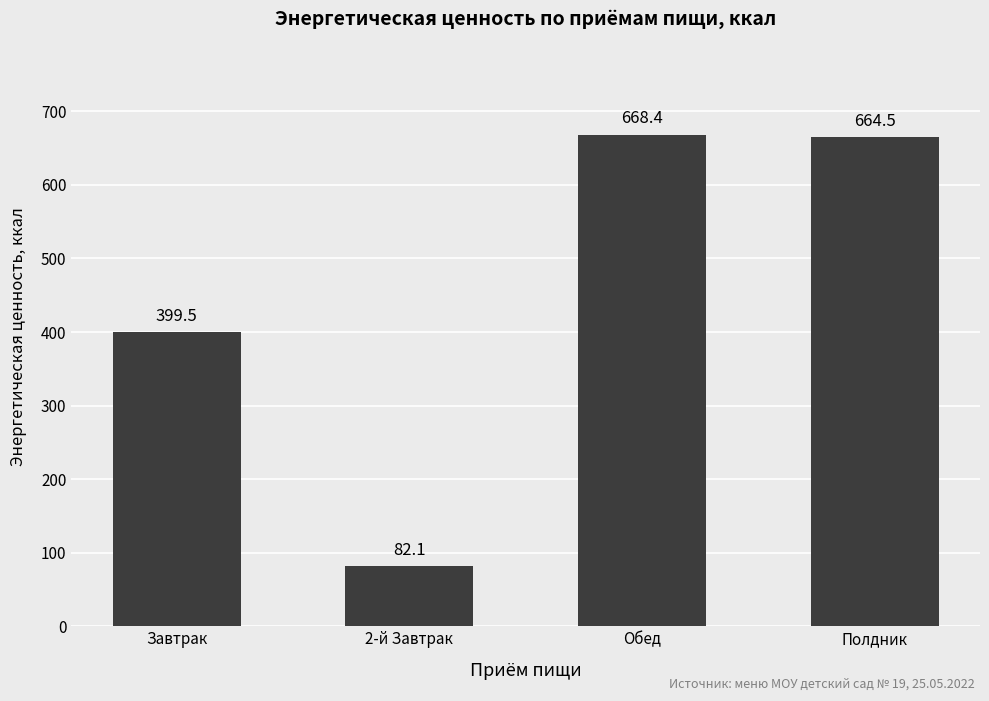

What value does the data have at Завтрак?

399.5